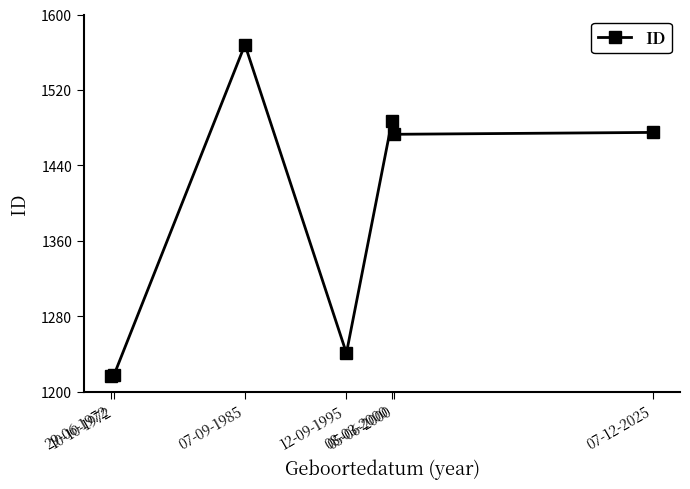

What is the greatest value displayed?

1568